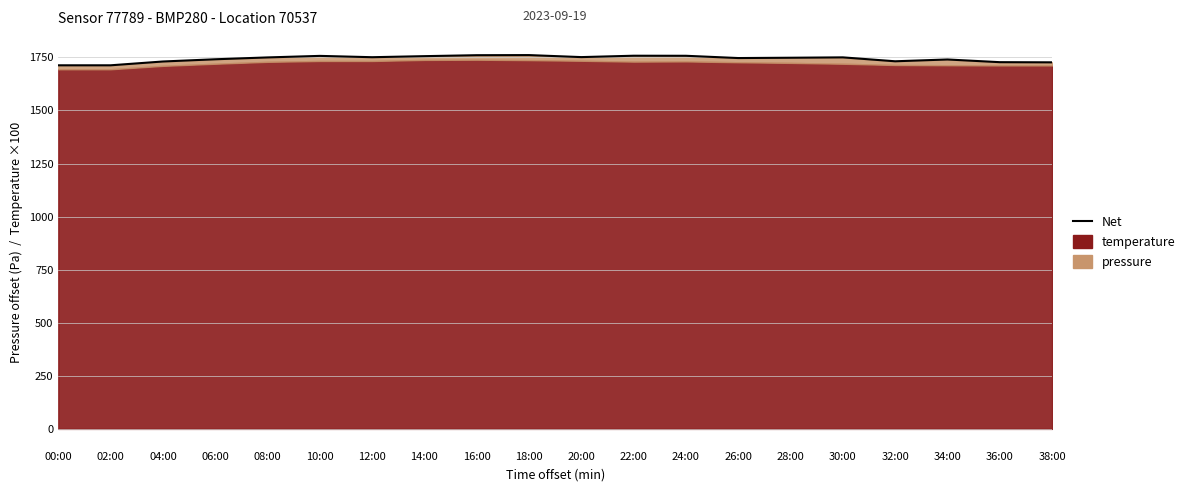

What is the label of the 7th point from the right?

26:00